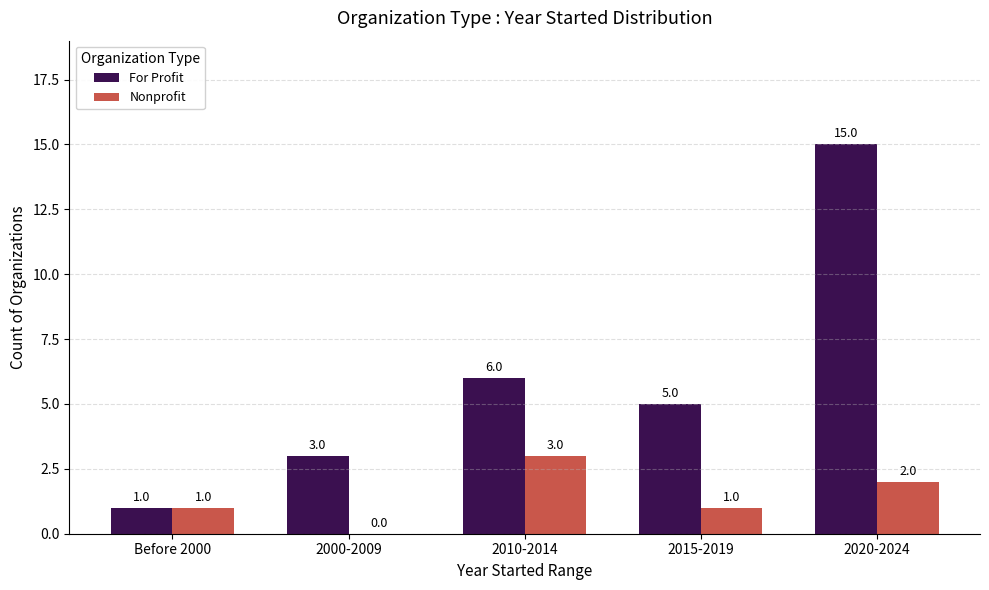

Are the bars grouped side by side (vs. stacked)?

Yes